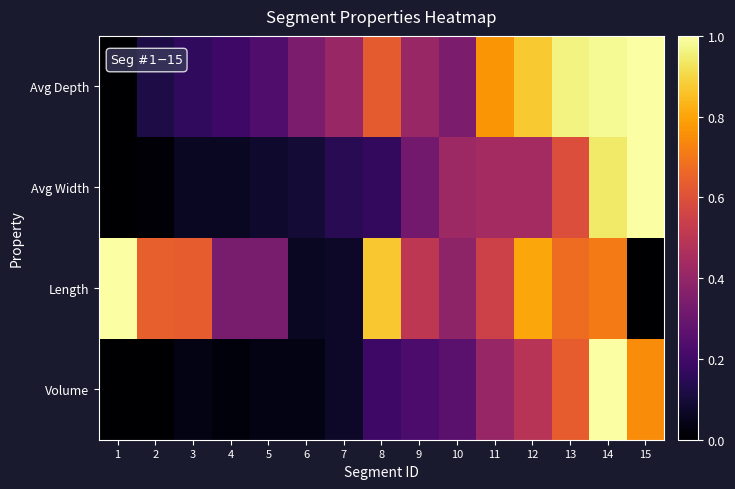

What is the total value across all series at 7?

0.7